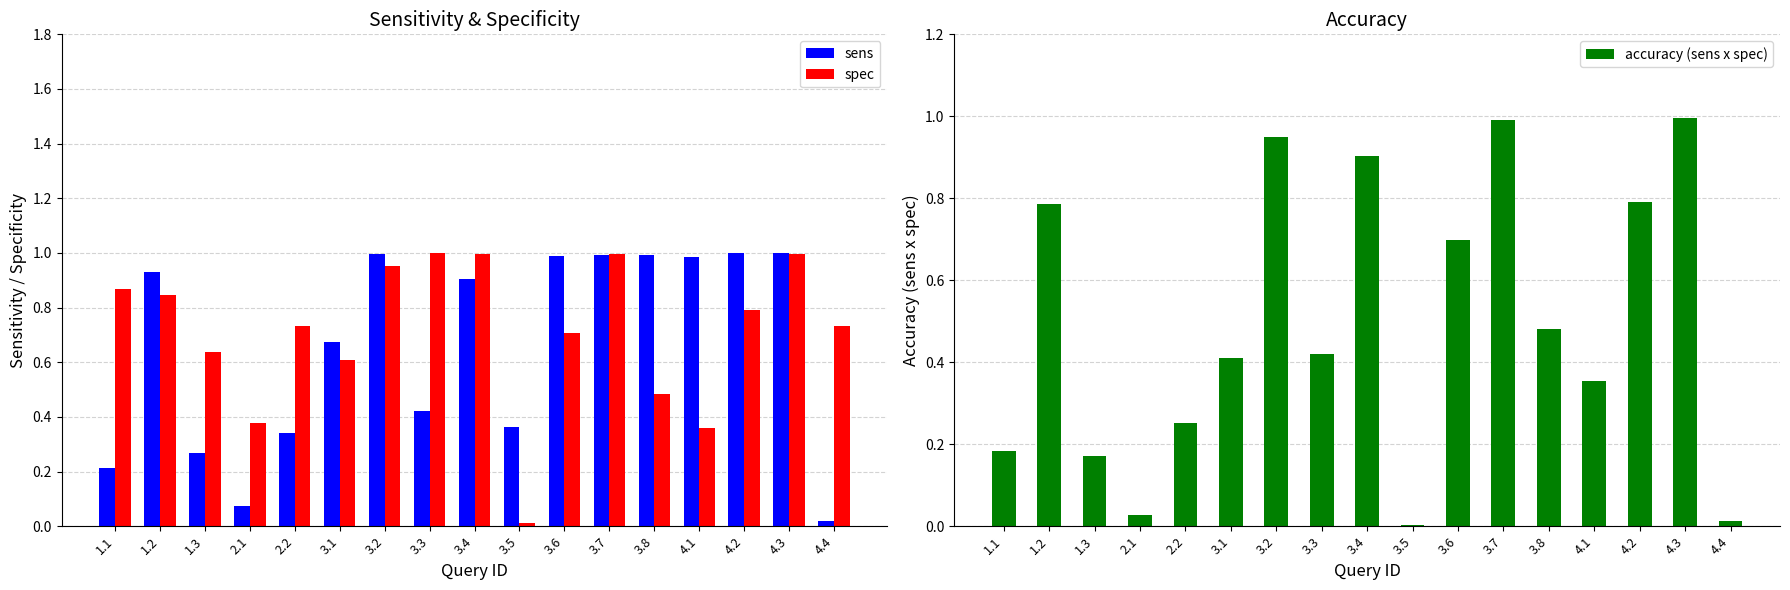

What is the difference between the highest and lowest values at 4.4?

0.7